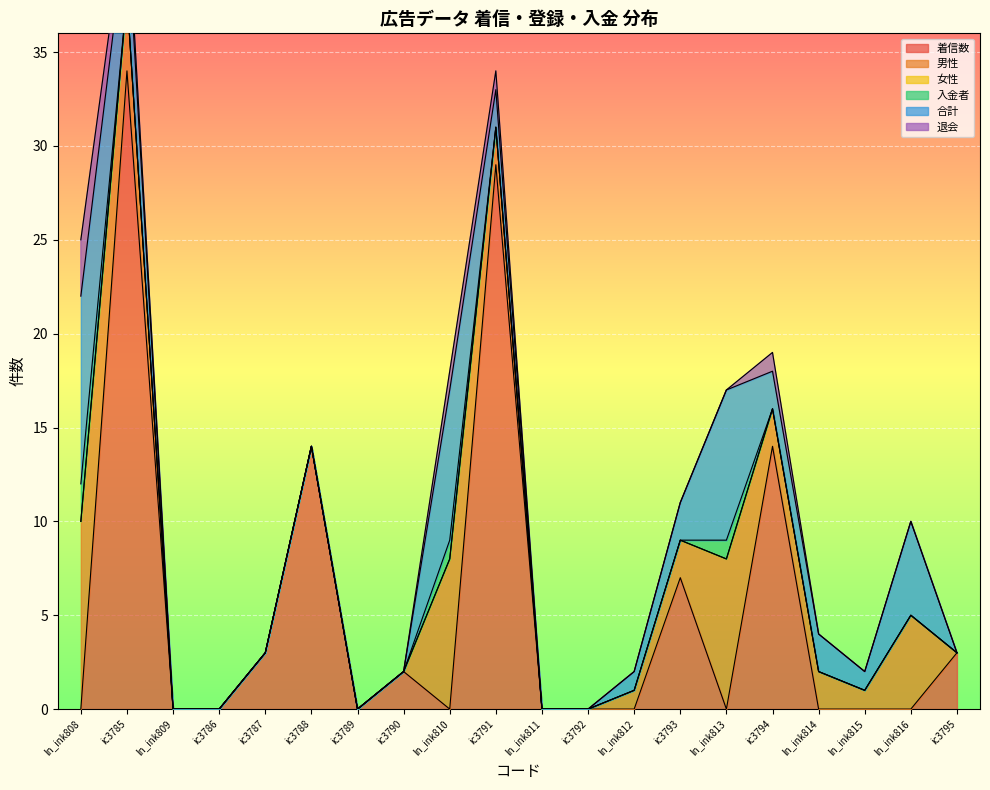

True or false: 着信数 has a value of 0 at ic3786.

True